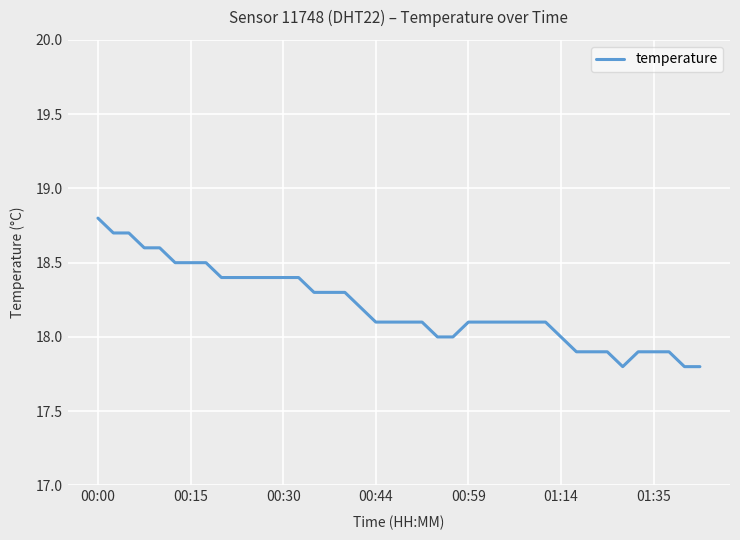

What is the greatest value displayed?

18.8